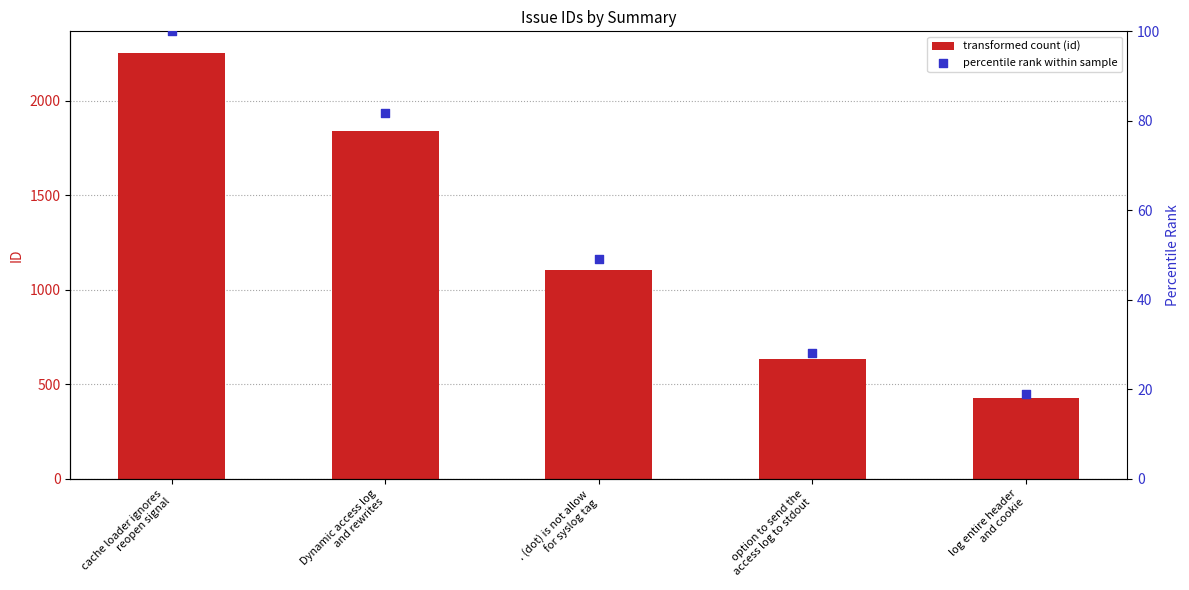

Is the value of id at cache loader ignores
reopen signal greater than the value of percentile rank at . (dot) is not allow
for syslog tag?

Yes